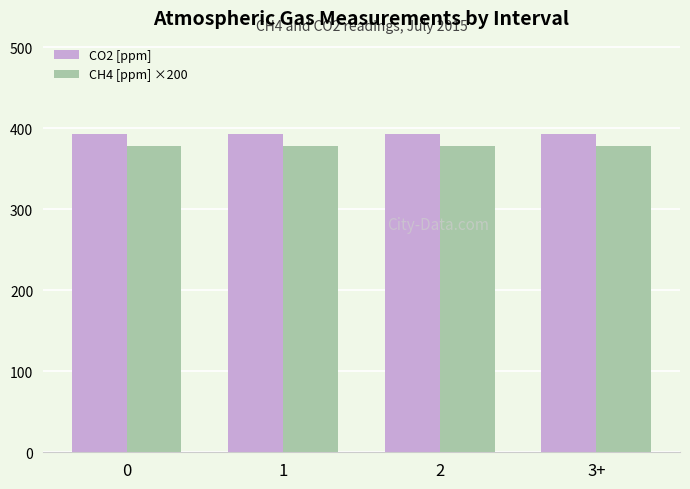

Rank the series by their maximum value, from highest to lowest.

CO2 [ppm], CH4 [ppm] ×200